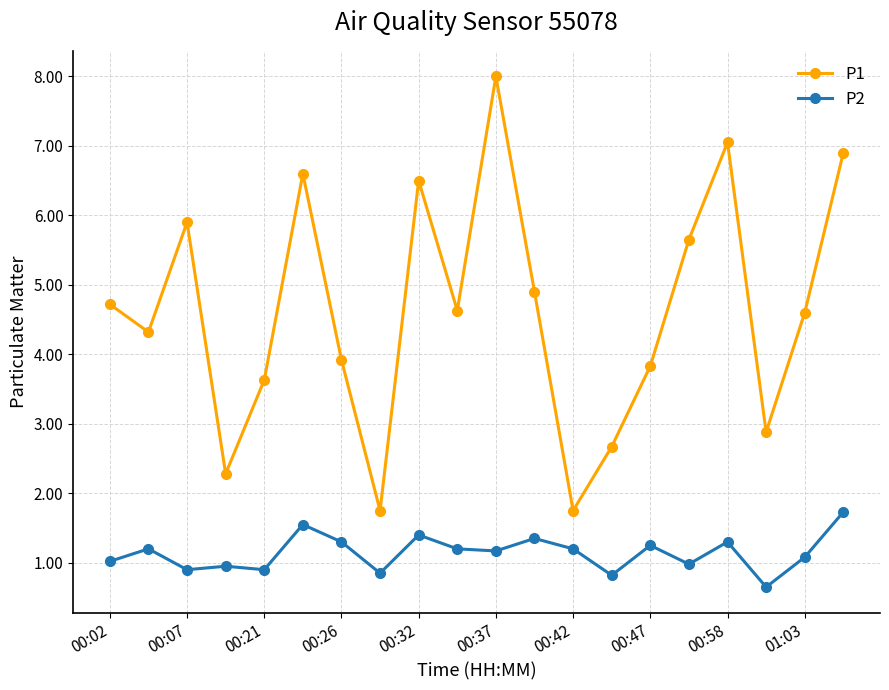

What are all the series names shown in the legend?

P1, P2